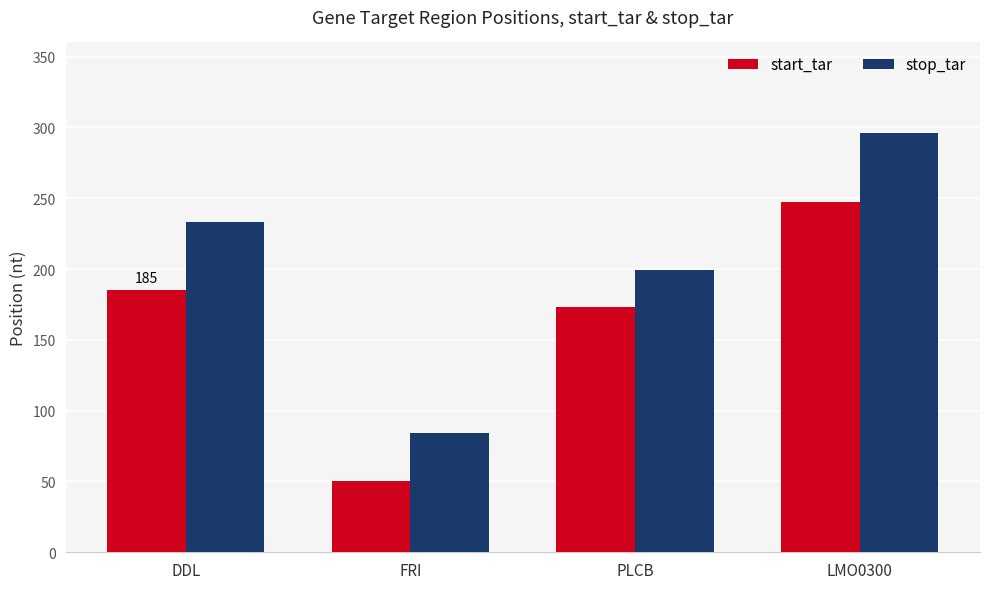

What is the approximate value of stop_tar at PLCB?

199